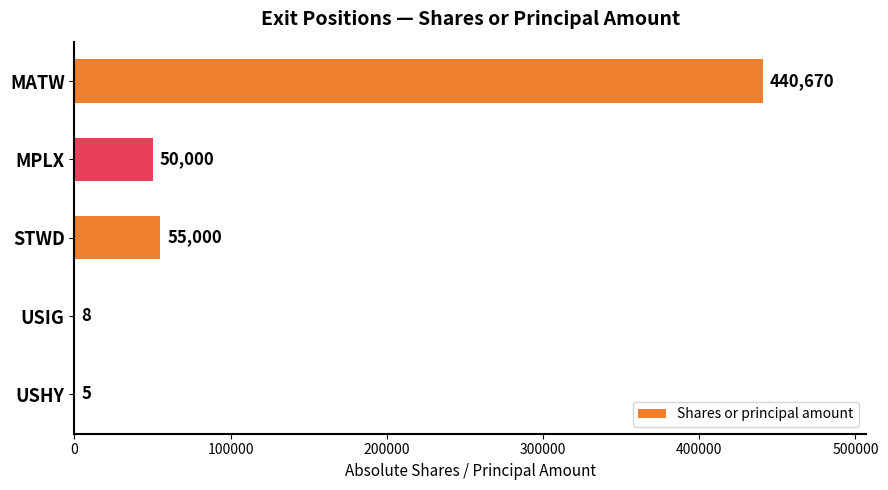

Reading bottom to top, extract all data points from this chart.

USHY=5	USIG=8	STWD=55000	MPLX=50000	MATW=440670